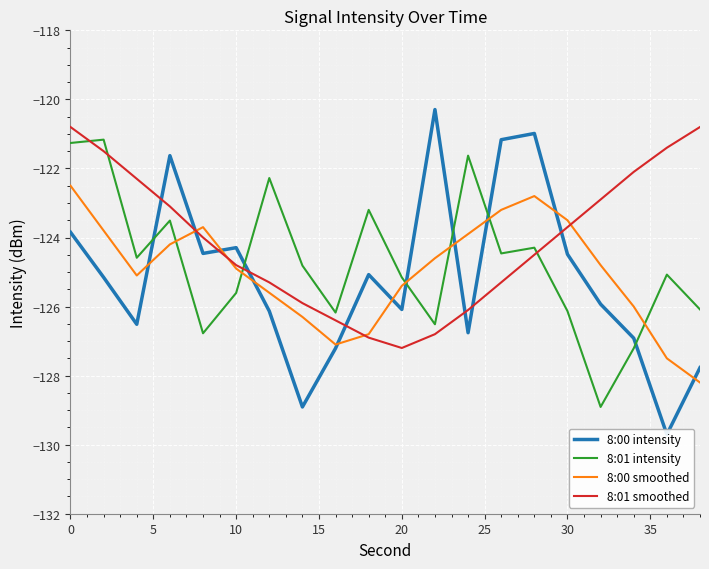

The 8:01 intensity series shows -38.6 at 12. True or false?

False